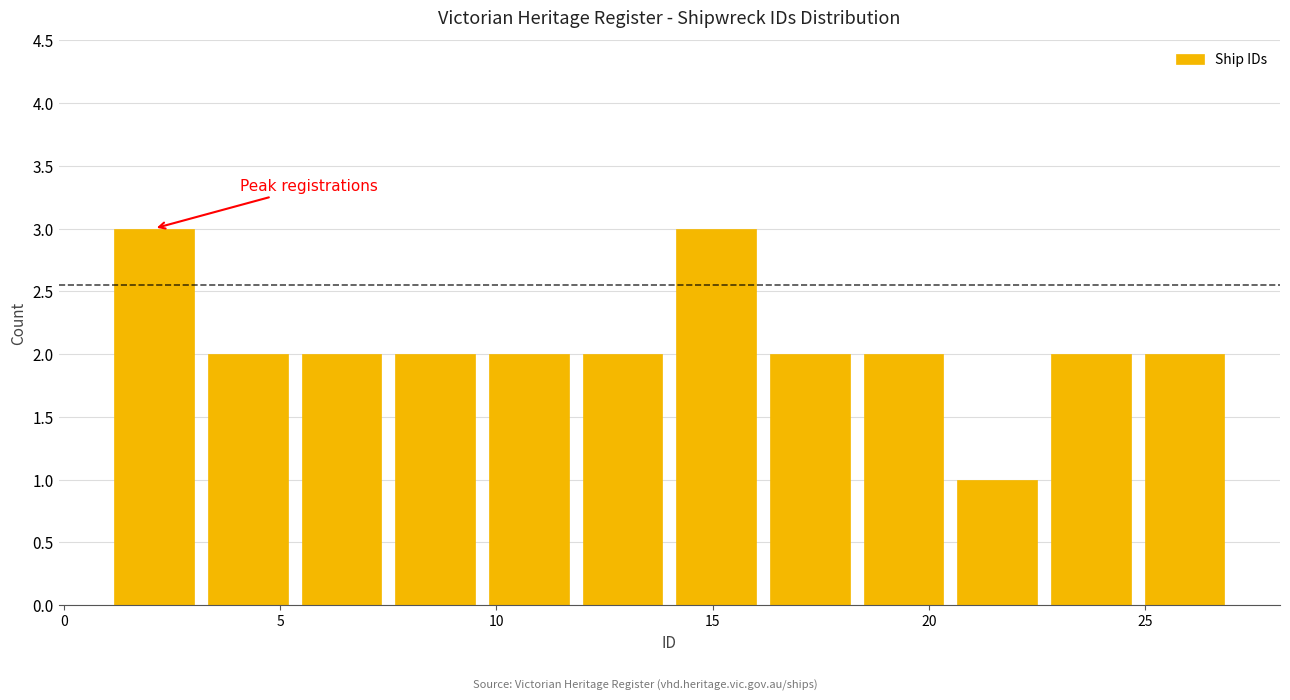

How tall is the bar that spans 7.5 to 9.5 on the x-axis? Neither the bar edges nor the heights are printed on the chart, so give them approximately, as read against the axes.

2